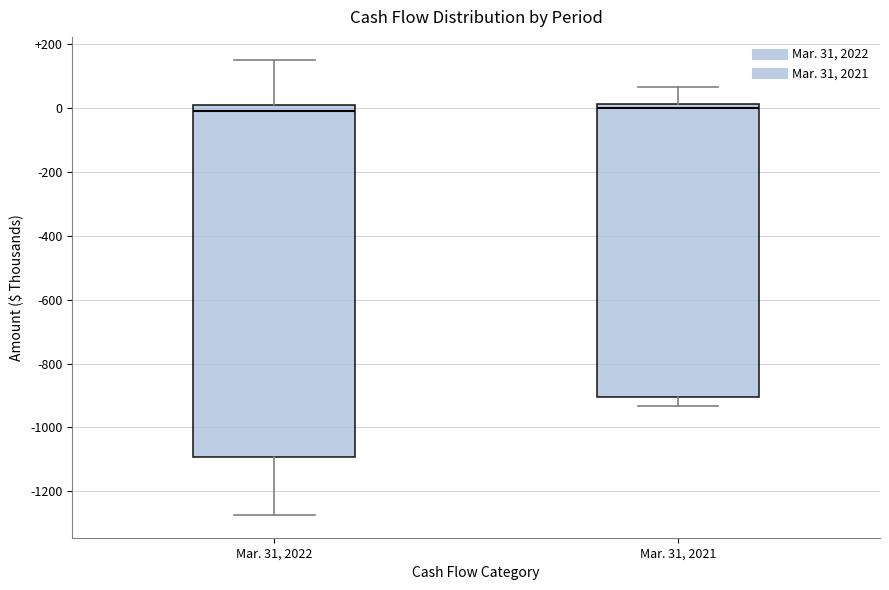

Which box is the tallest, from its lower edge to its upper edge?

Mar. 31, 2022